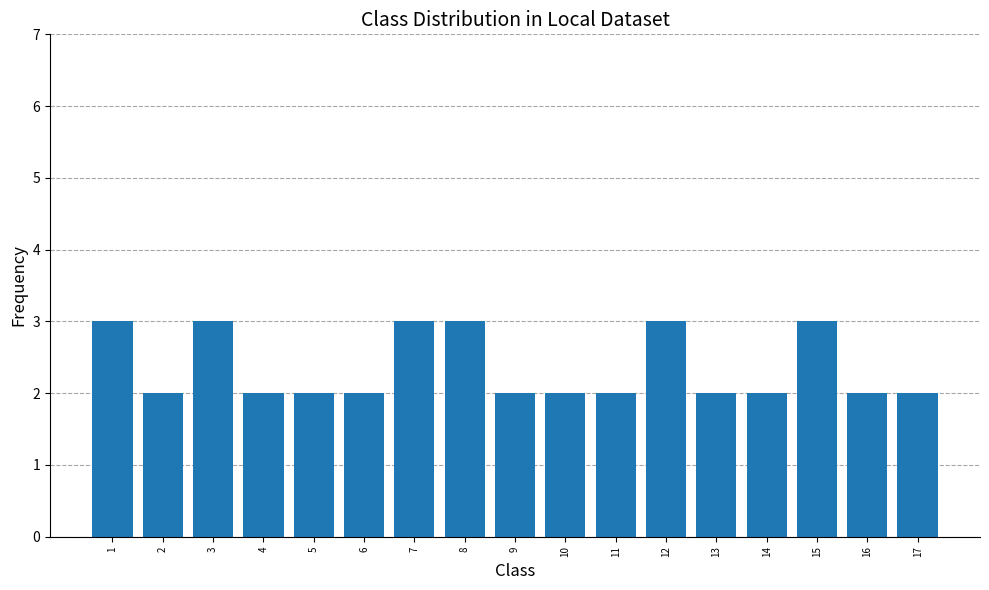

What value does the data have at 3?

3